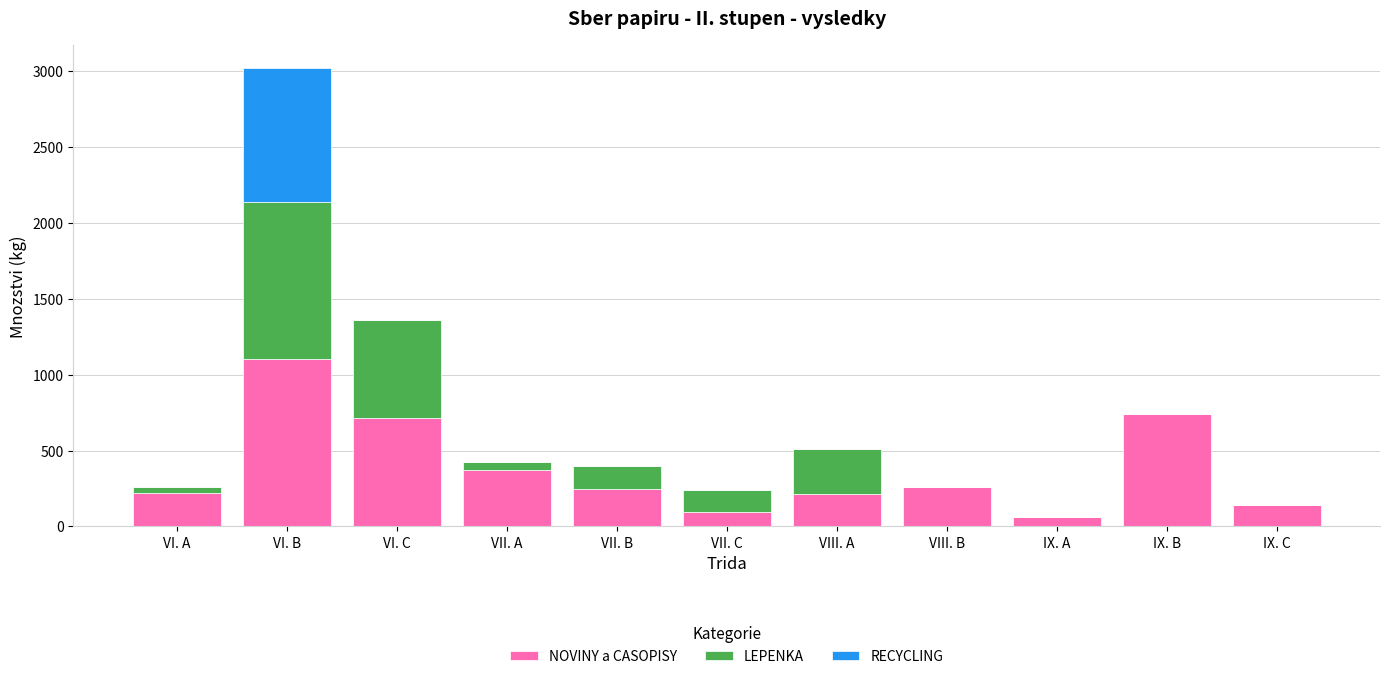

What are all the series names shown in the legend?

NOVINY a CASOPISY, LEPENKA, RECYCLING